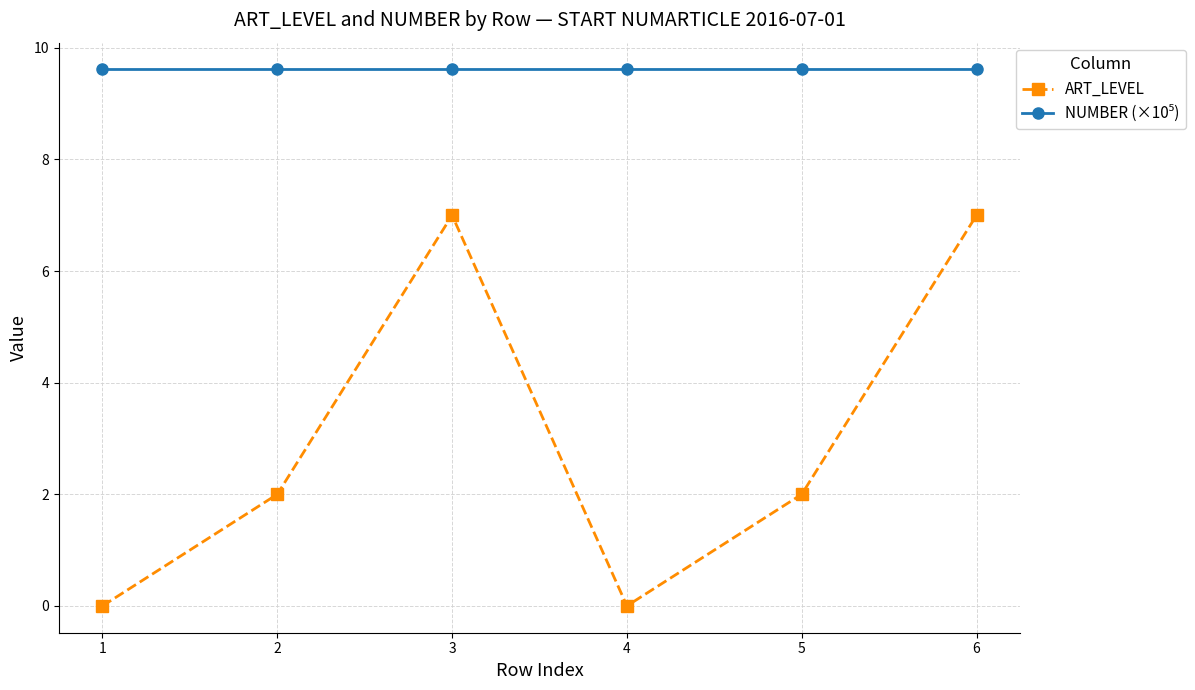

Where is the first local maximum for ART_LEVEL?

3